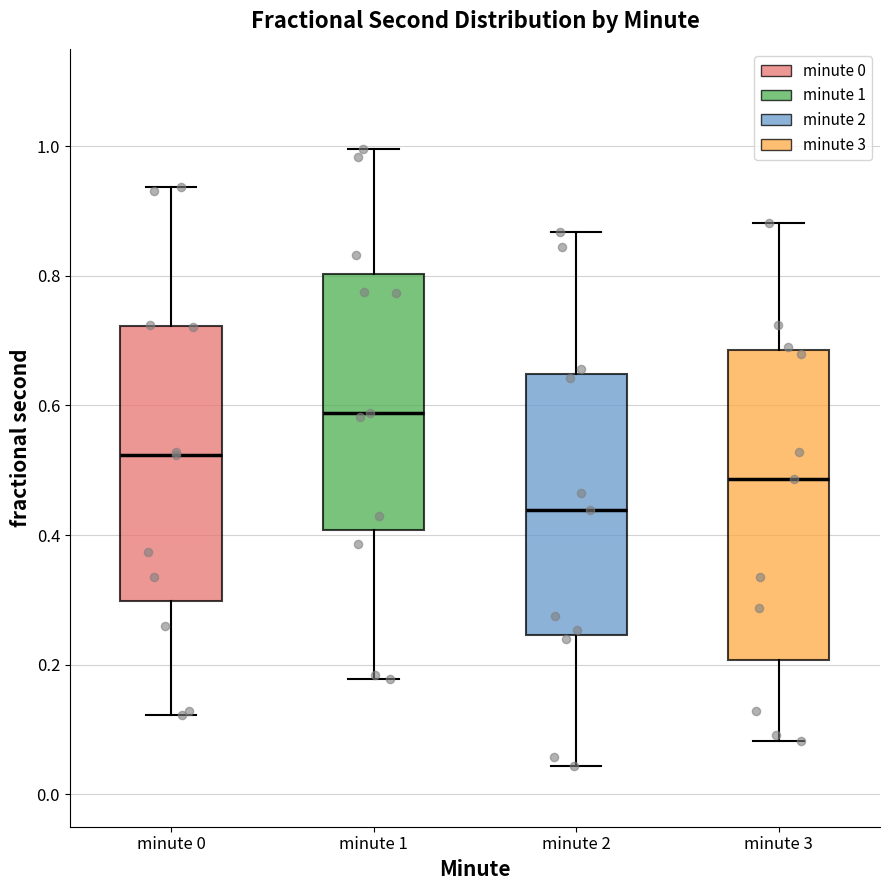

Reading left to right, read every box against the y-axis: the position of its median line, the range the box covers, and the ends of its whiskers. The values are not printed on the chart, so give them approximately, as read against the axis.

minute 0: median 0.52, box 0.30 to 0.72, whiskers 0.12 to 0.94
minute 1: median 0.58, box 0.40 to 0.80, whiskers 0.18 to 1.00
minute 2: median 0.44, box 0.24 to 0.64, whiskers 0.04 to 0.86
minute 3: median 0.48, box 0.20 to 0.68, whiskers 0.08 to 0.88